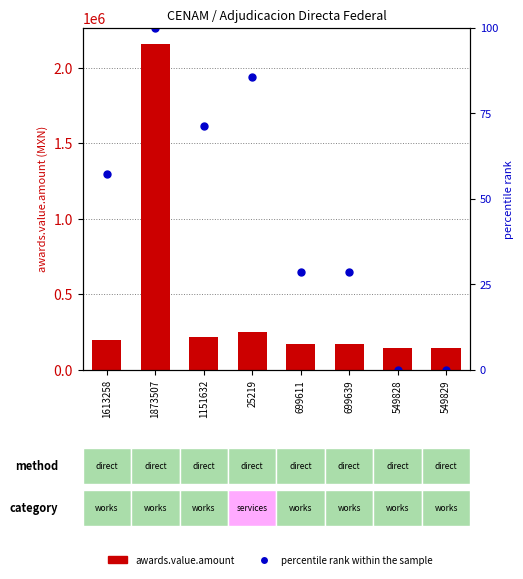

Rank the categories by awards.value.amount value from highest to lowest.

1873507, 25219, 1151632, 1613258, 699611, 699639, 549828, 549829